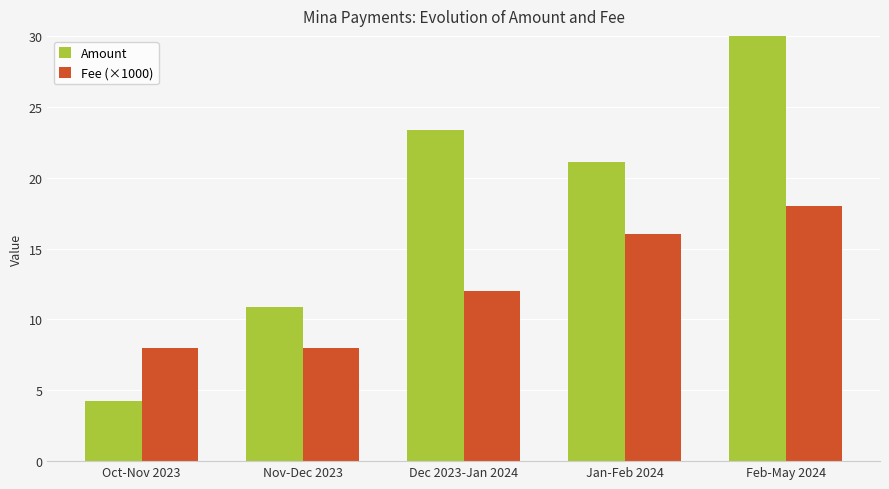

List the series in order of their overall mean, lowest first.

Fee (×1000), Amount